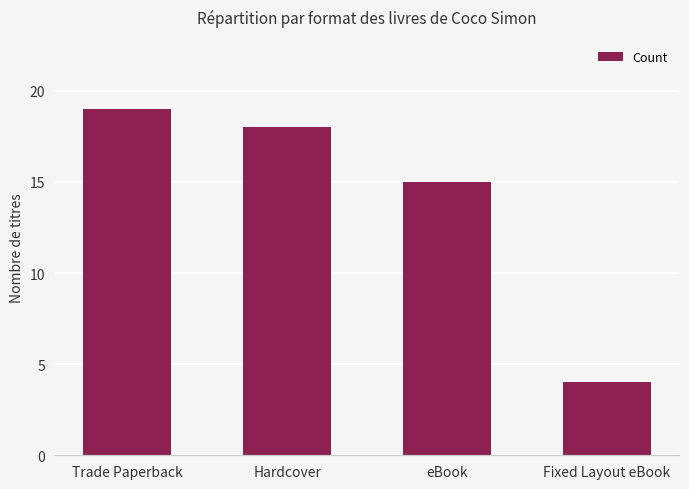

What is the greatest value displayed?

19